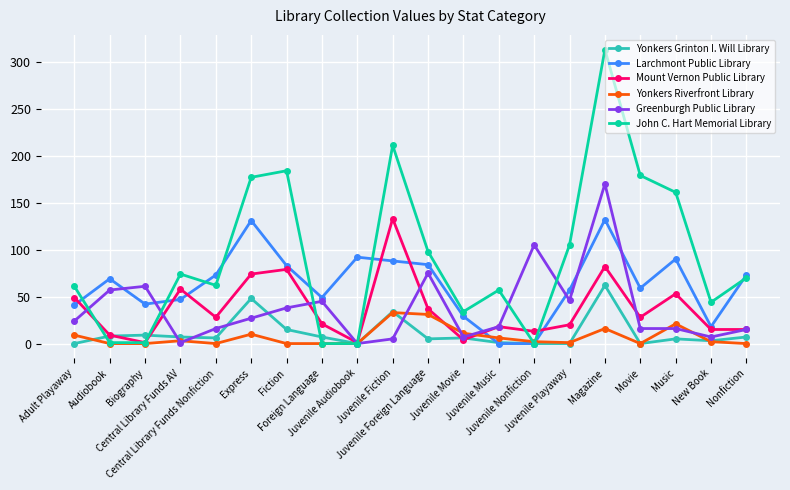

What are all the series names shown in the legend?

Yonkers Grinton I. Will Library, Larchmont Public Library, Mount Vernon Public Library, Yonkers Riverfront Library, Greenburgh Public Library, John C. Hart Memorial Library